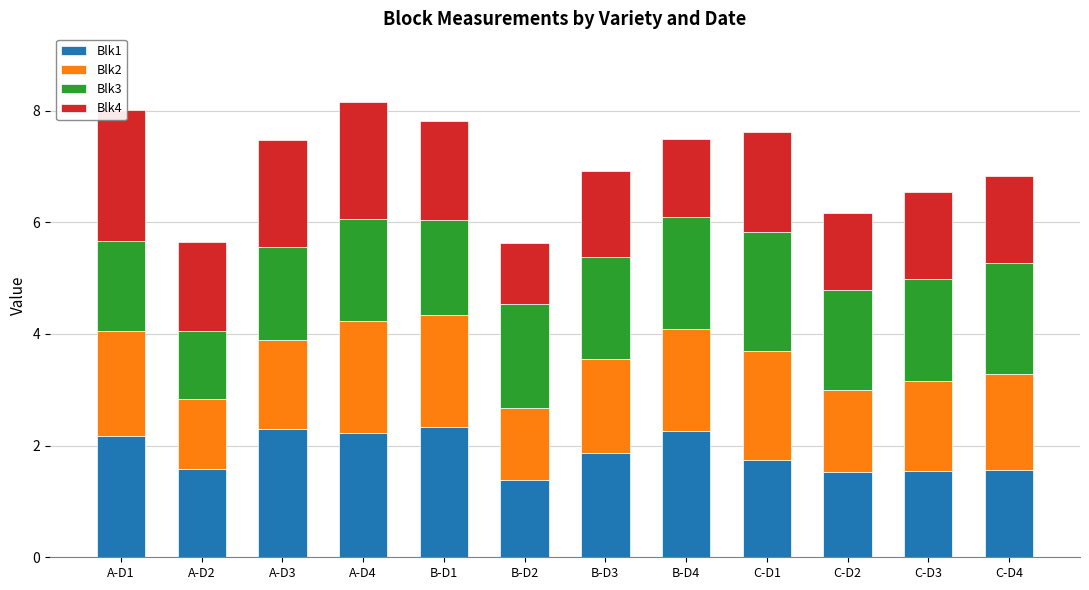

What is the value of the Blk4 bar at the 12th from the left?

1.5